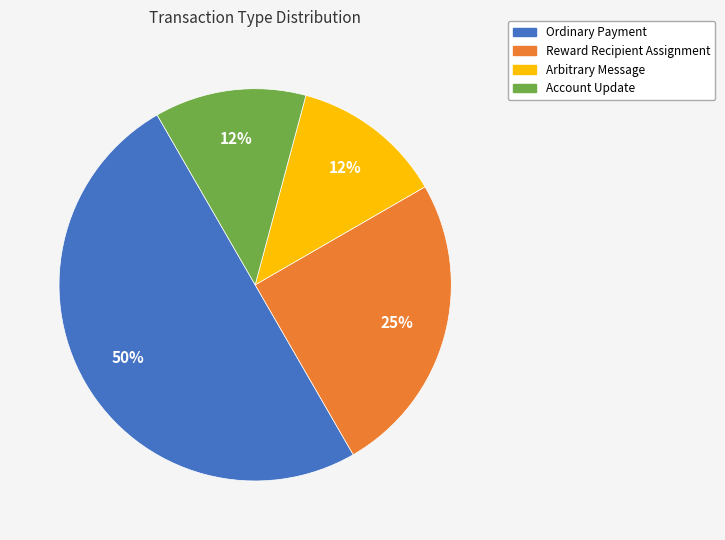

To the nearest percent, what is the difference between the Ordinary Payment and Reward Recipient Assignment slice percentages?

25%